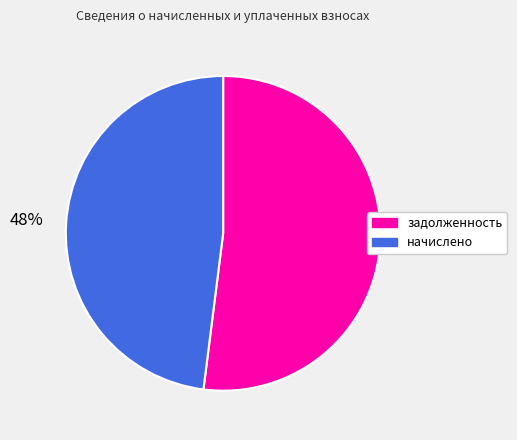

To the nearest percent, what percentage of the pie is начислено?

48%